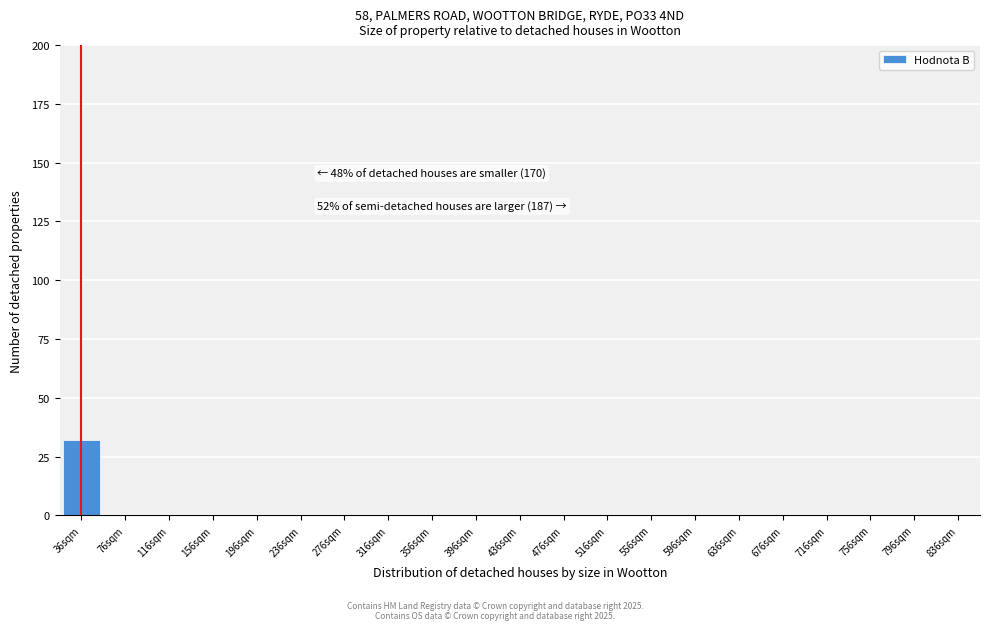

Reading left to right, what are all the values shown in this chart?

36sqm=32	76sqm=0	116sqm=0	156sqm=0	196sqm=0	236sqm=0	276sqm=0	316sqm=0	356sqm=0	396sqm=0	436sqm=0	476sqm=0	516sqm=0	556sqm=0	596sqm=0	636sqm=0	676sqm=0	716sqm=0	756sqm=0	796sqm=0	836sqm=0